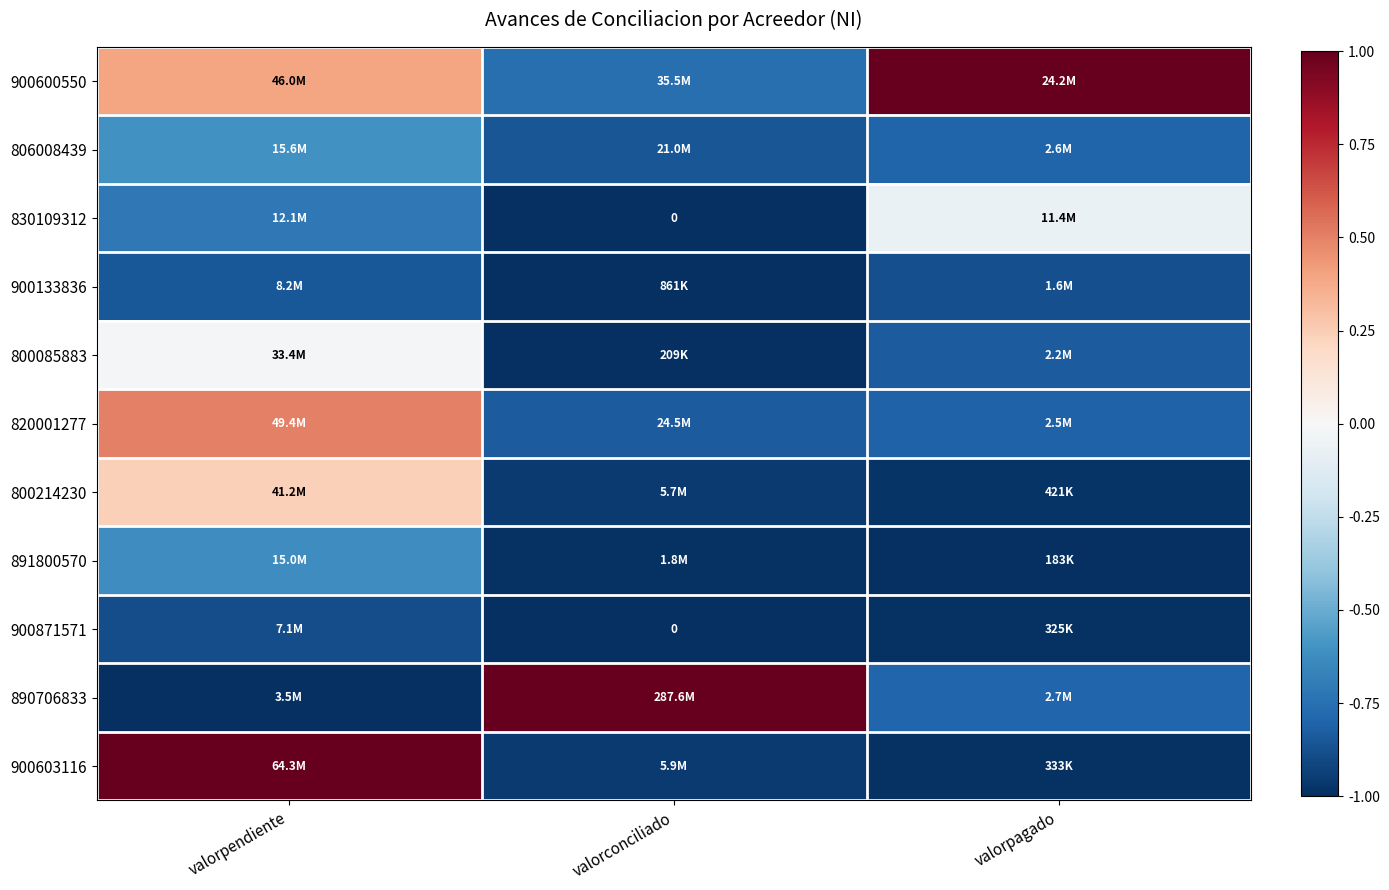

Which series changed the most between valorconciliado and valorpagado?

890706833